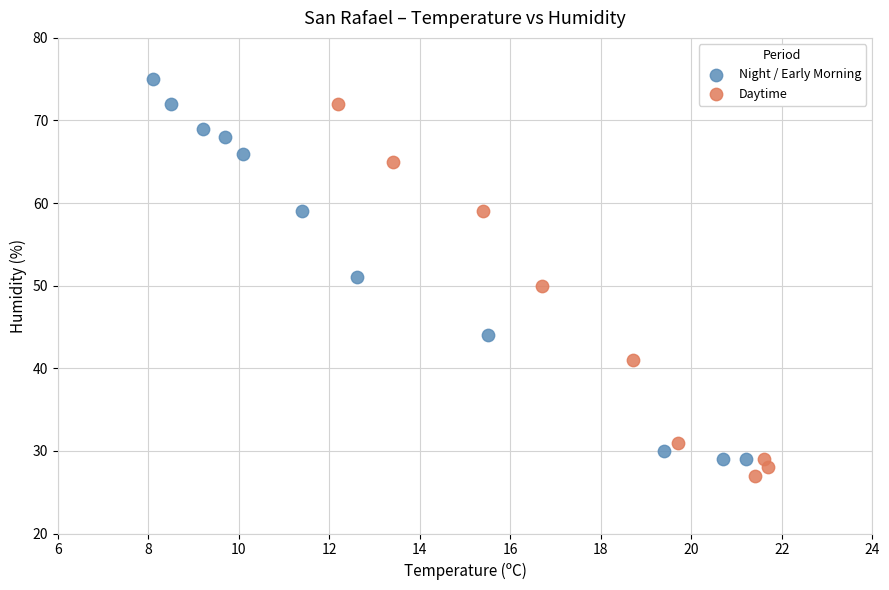

Which series contains the highest Y value?

Night / Early Morning